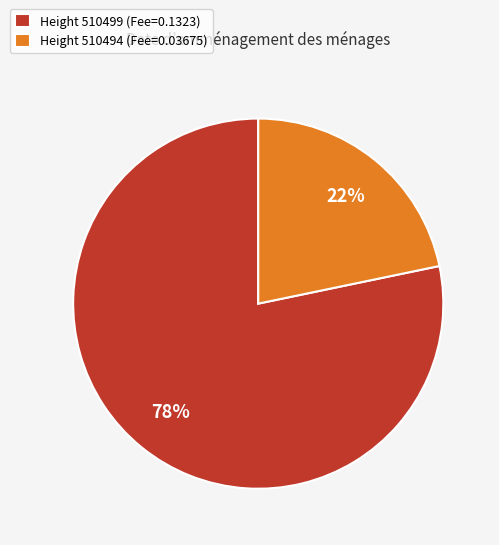

Is the sum of Height 510499 (Fee=0.1323) and Height 510494 (Fee=0.03675) greater than half?

Yes